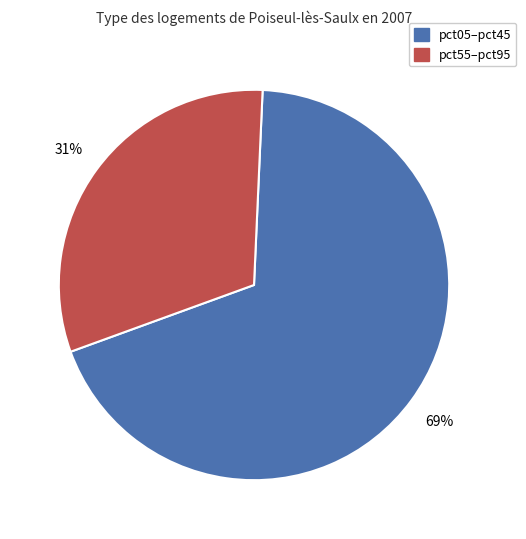

Is there a majority slice in this chart?

Yes